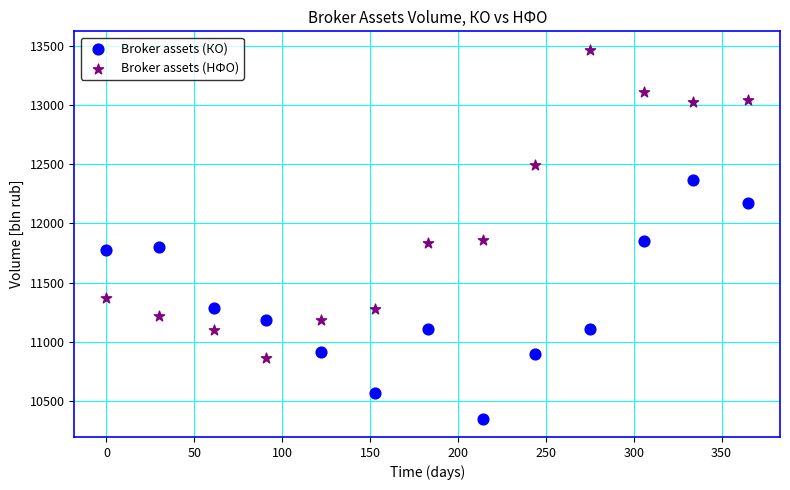

What are all the series names shown in the legend?

Broker assets (КО), Broker assets (НФО)